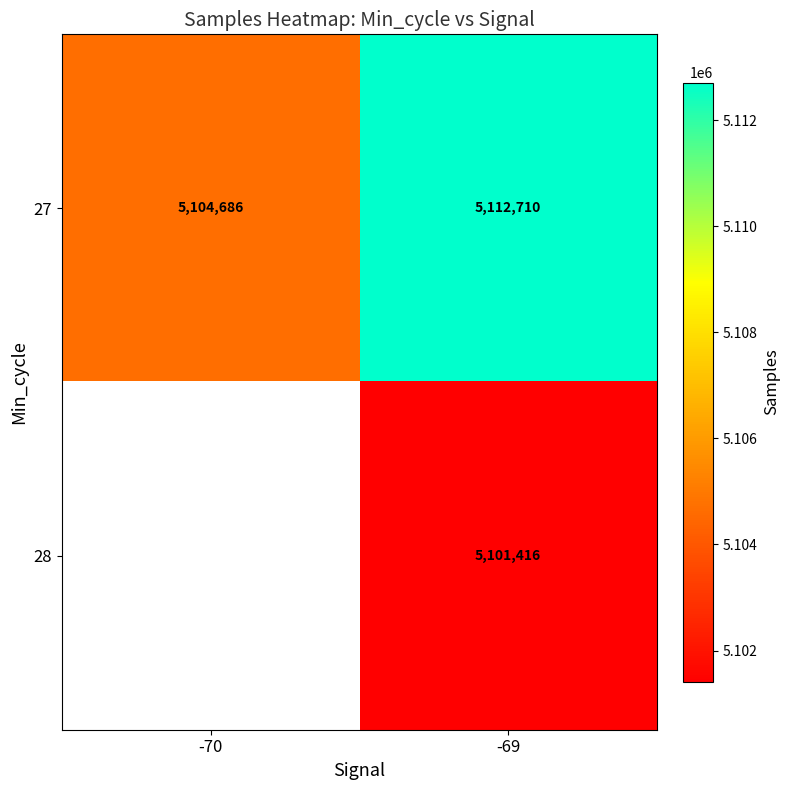

At -69, list the series in order from smallest to largest.

28, 27